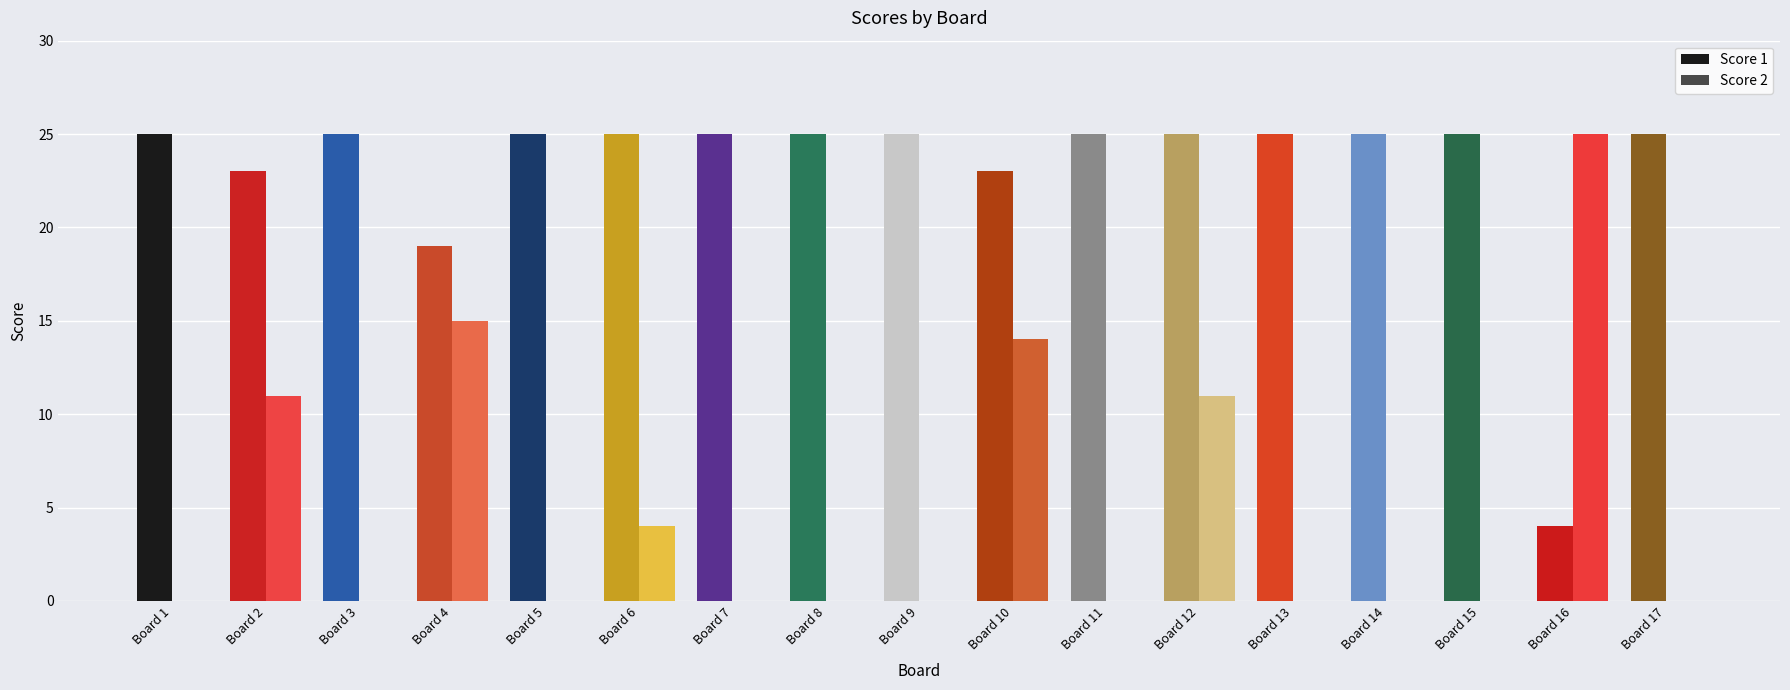

True or false: Score 1 has a value of 15 at 5.

False